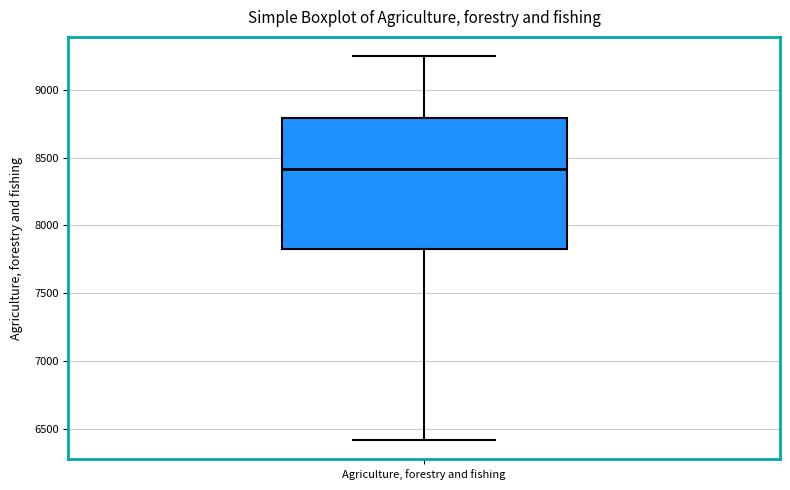

Where is the lower edge of the box for Agriculture, forestry and fishing on the y-axis? The values are not printed on the chart, so give them approximately, as read against the axis.

7800